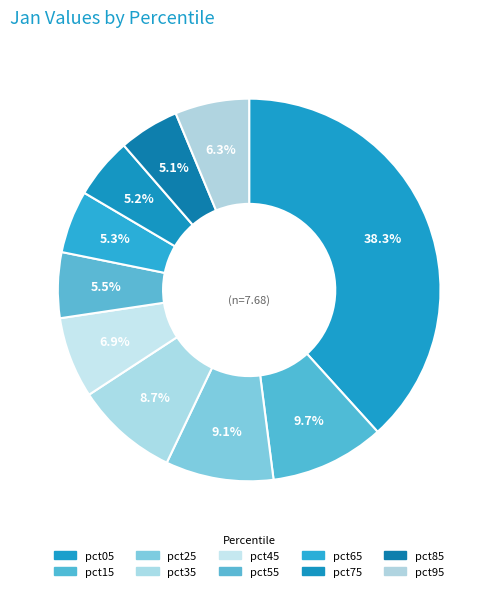

Count the number of slices in the pie.

10